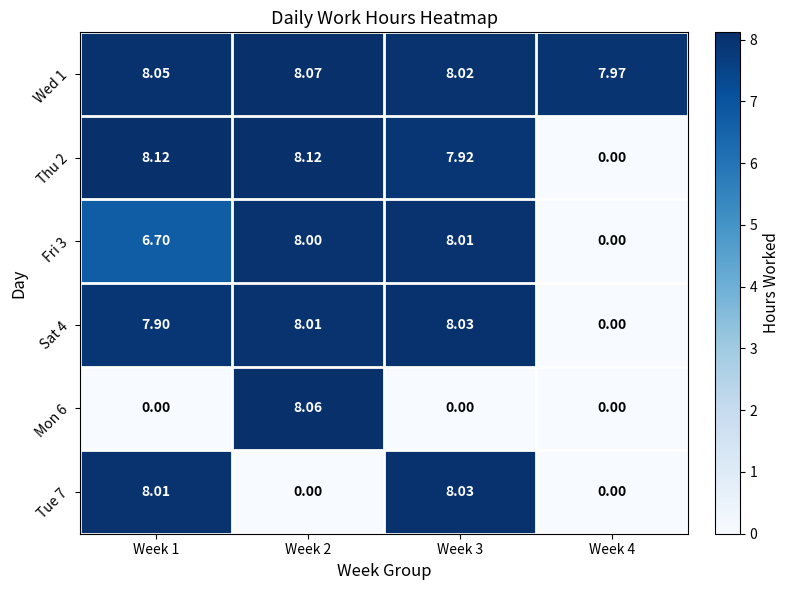

Is the value of Wed 1 at Week 2 greater than the value of Tue 7 at Week 2?

Yes